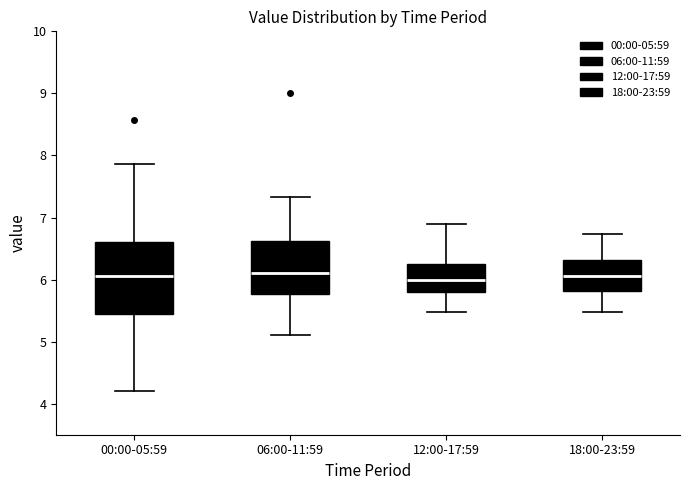

Reading left to right, read every box against the y-axis: the position of its median line, the range the box covers, and the ends of its whiskers. The values are not printed on the chart, so give them approximately, as read against the axis.

00:00-05:59: median 6.1, box 5.5 to 6.6, whiskers 4.2 to 7.9
06:00-11:59: median 6.1, box 5.8 to 6.6, whiskers 5.1 to 7.3
12:00-17:59: median 6.0, box 5.8 to 6.3, whiskers 5.5 to 6.9
18:00-23:59: median 6.1, box 5.8 to 6.3, whiskers 5.5 to 6.7